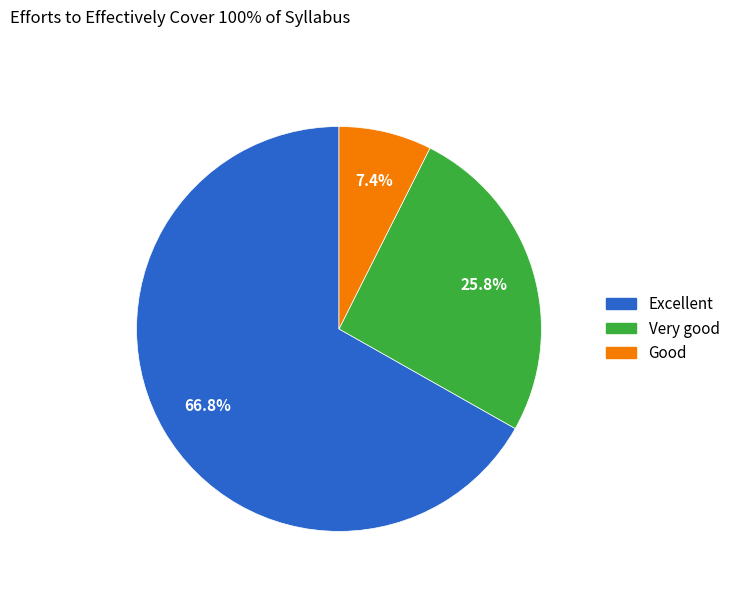

Does any single category account for the majority?

Yes